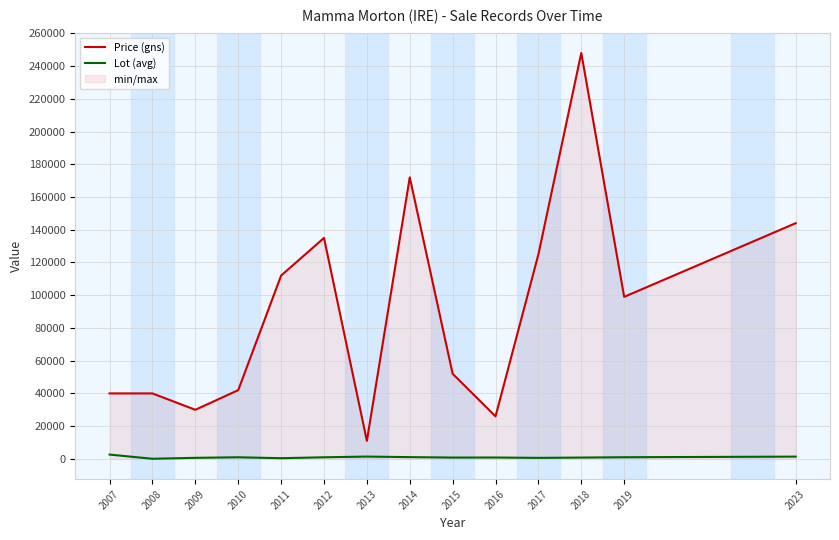

Where is the first local maximum for Price (gns)?

2012